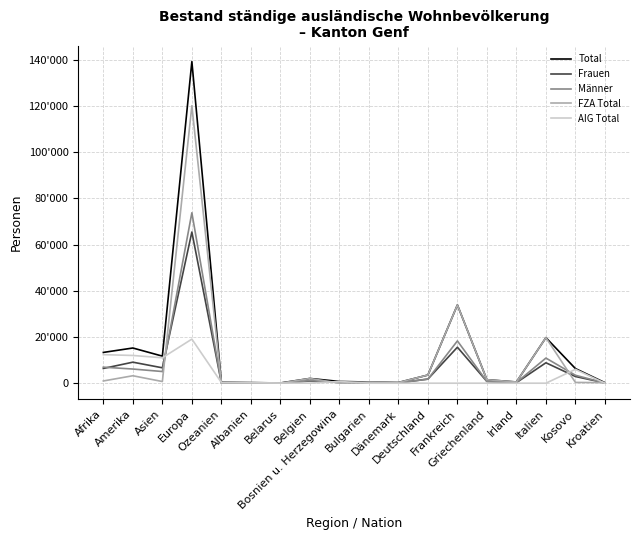

What is the maximum value shown in the chart?

139241